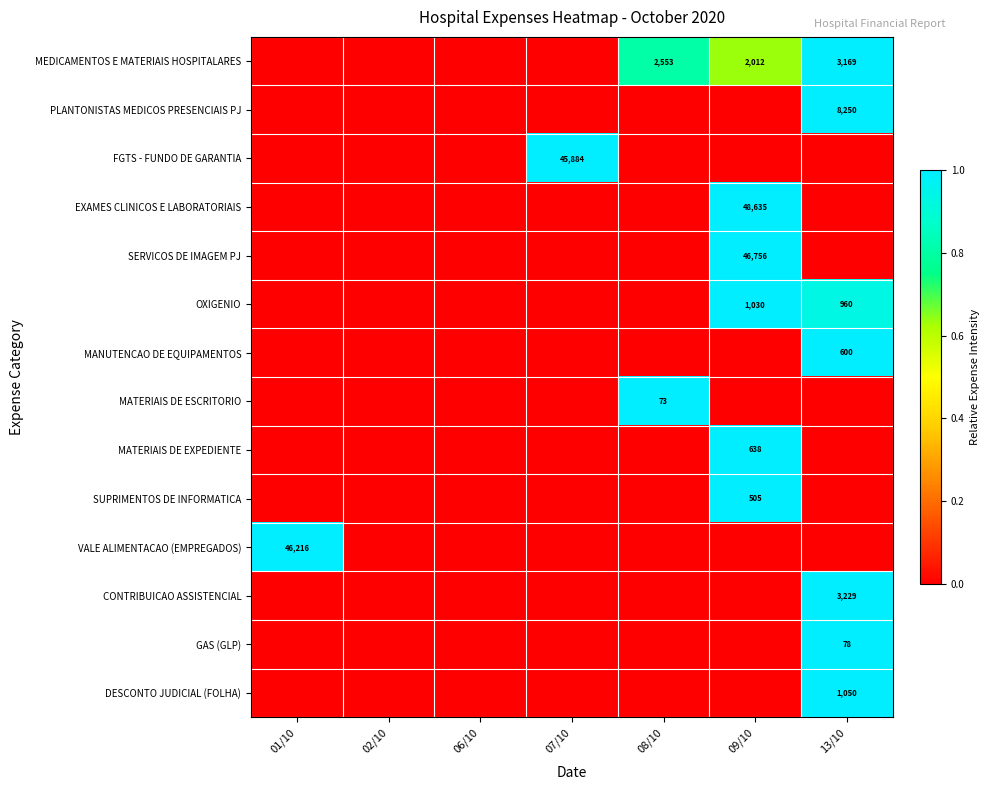

What is the sum of all MANUTENCAO DE EQUIPAMENTOS values?

1.0